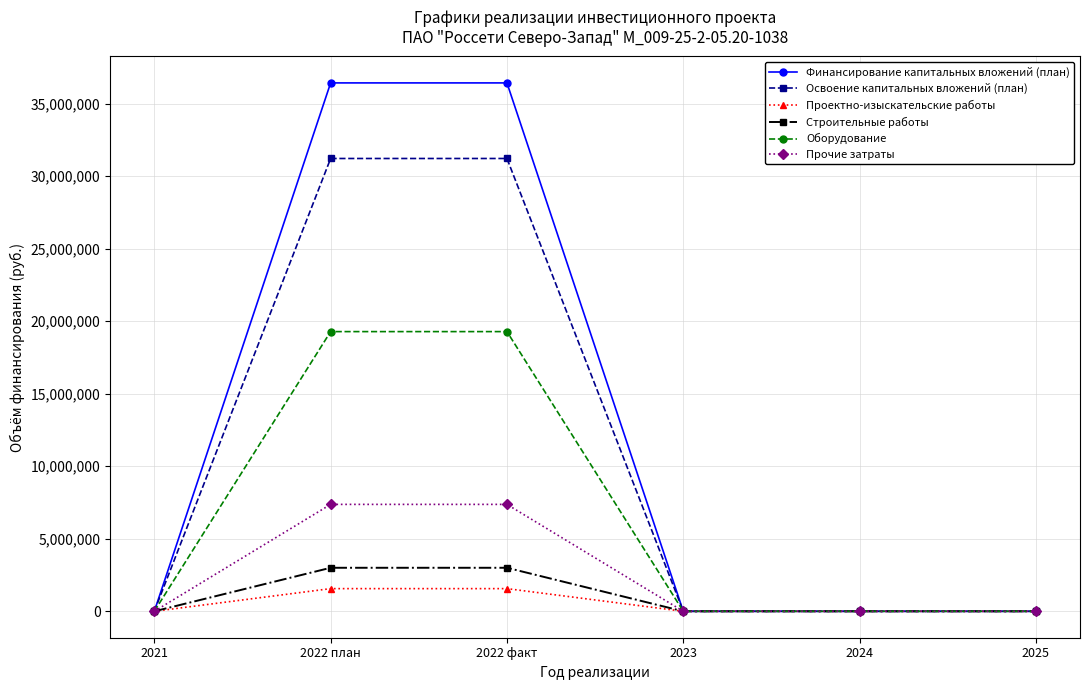

What is the label of the 3rd point from the right?

2023